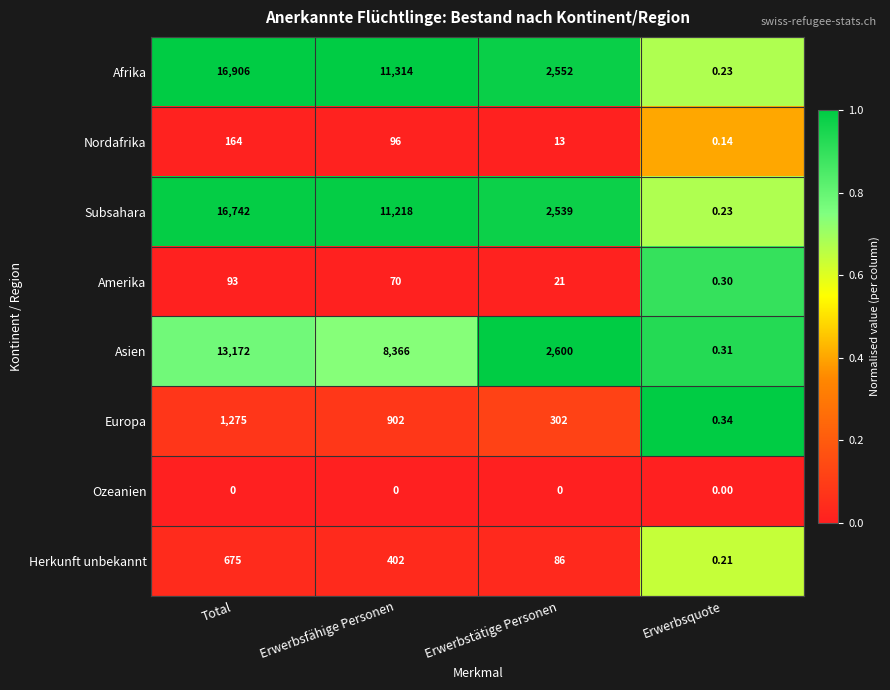

List the series in order of their peak value, highest first.

Afrika, Subsahara, Asien, Europa, Herkunft unbekannt, Nordafrika, Amerika, Ozeanien